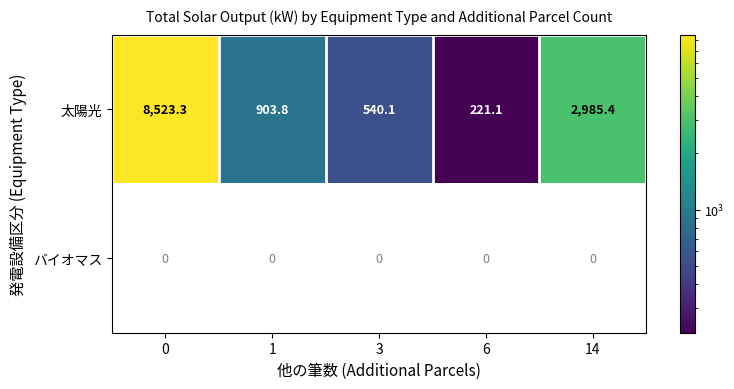

List the labels in order of 太陽光 value, largest first.

0, 14, 1, 3, 6